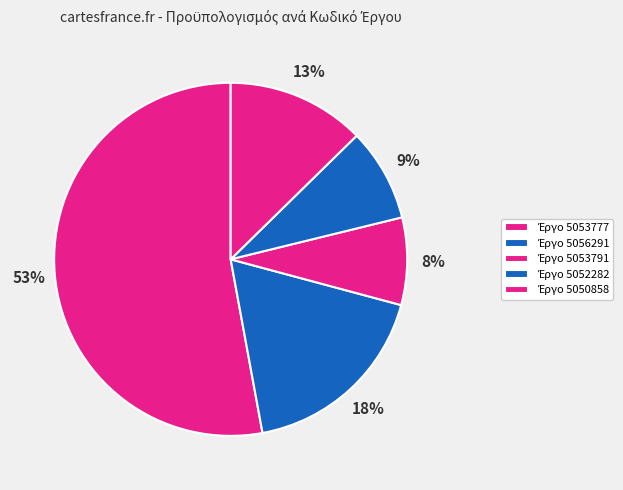

How many slices are in this pie chart?

5